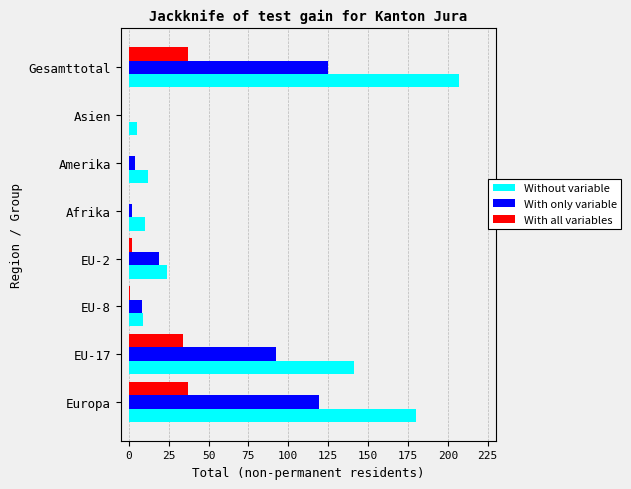

What is the maximum value shown in the chart?

207